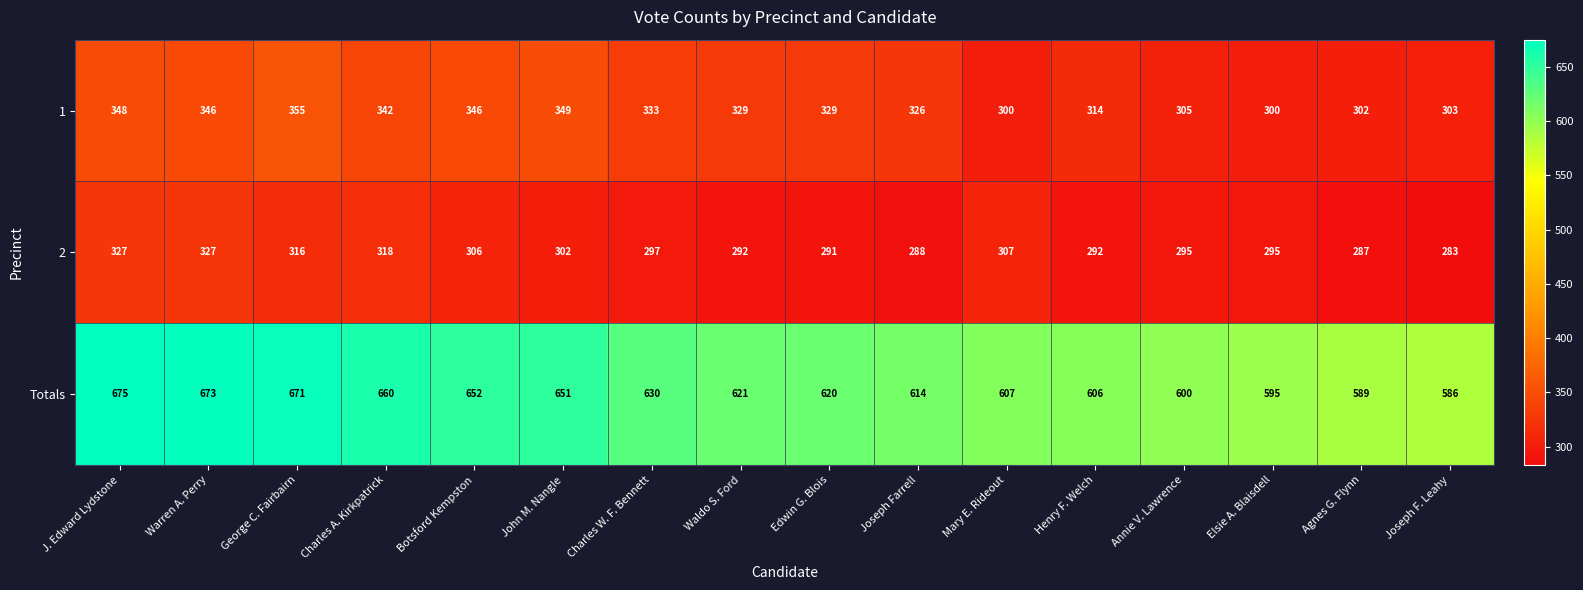

Rank the series at Waldo S. Ford from highest to lowest value.

Totals, 1, 2